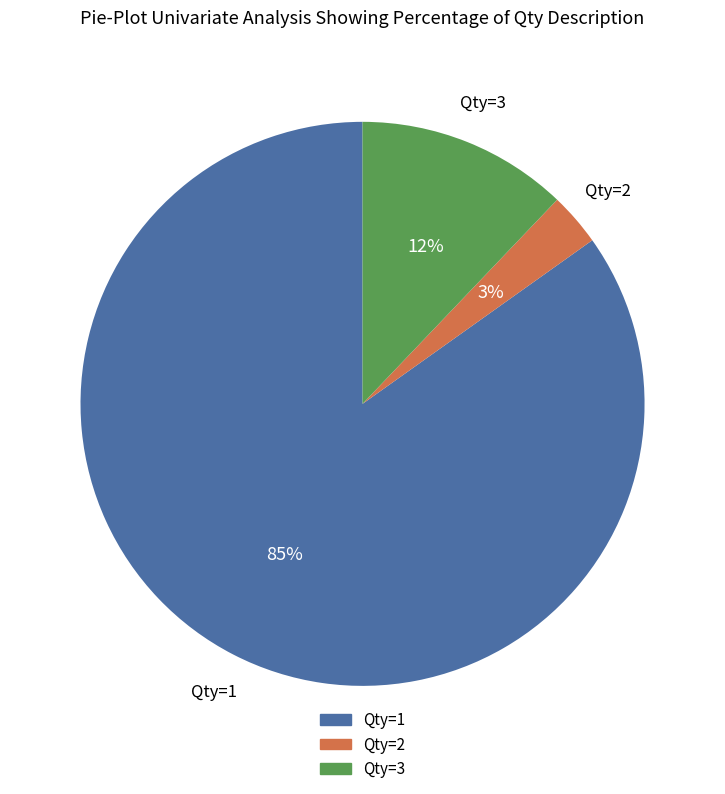

Does any single category account for the majority?

Yes